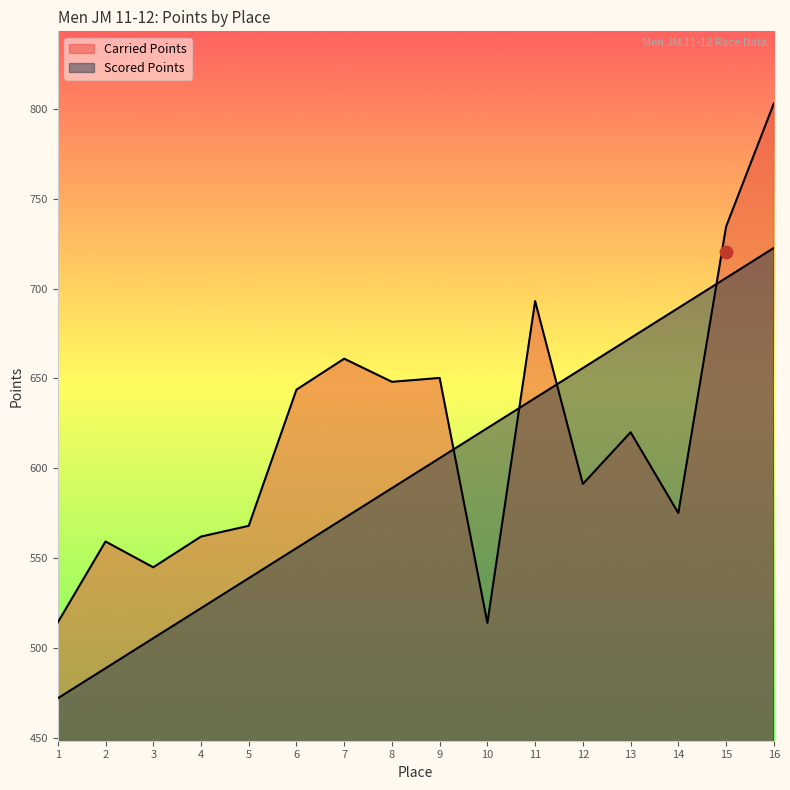

Which series reaches the minimum Y coordinate?

Scored Points